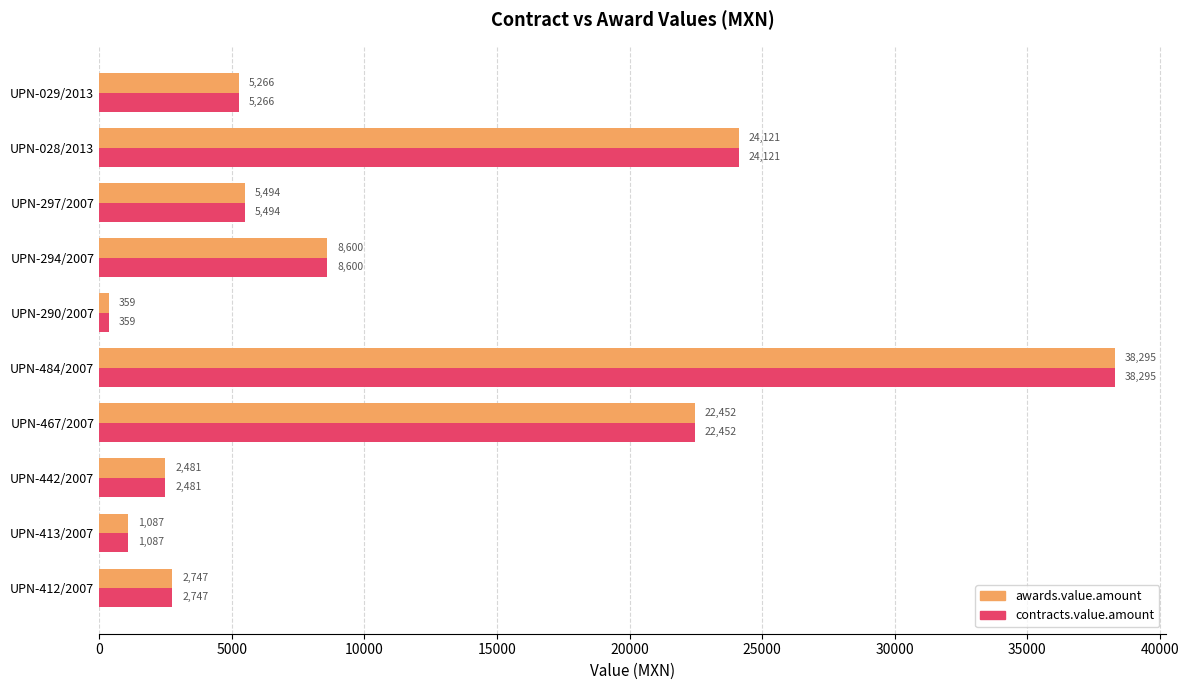

Which category has the lowest value in the awards.value.amount series?

UPN-290/2007